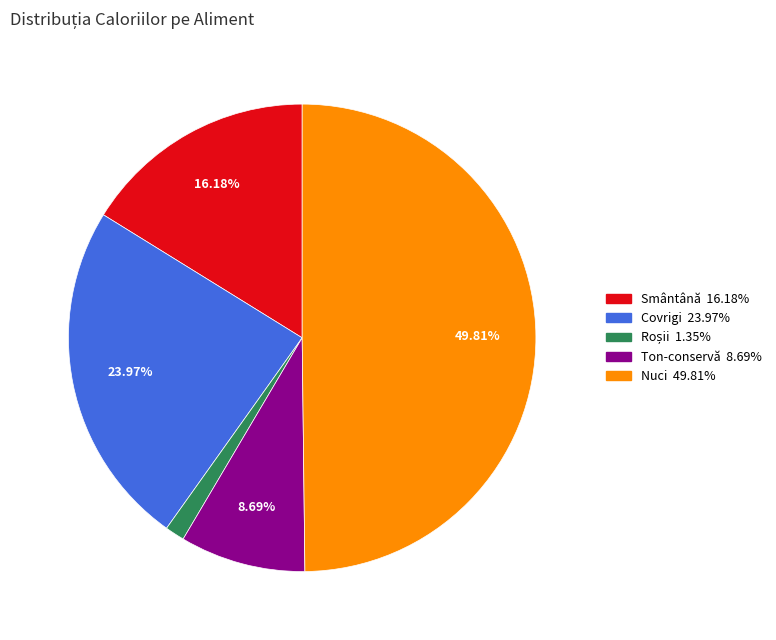

How many slices are in this pie chart?

5